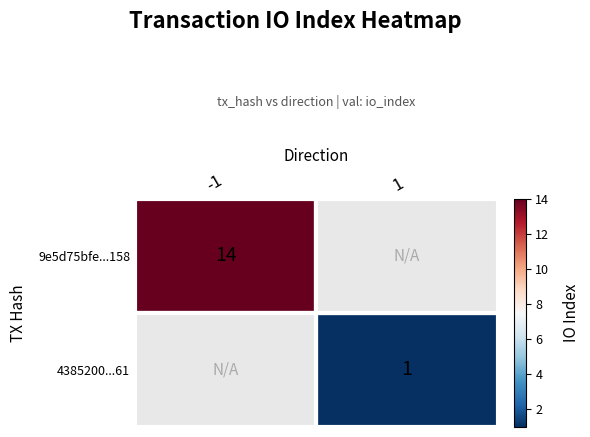

Is it true that 4385200...61 equals 1 at 1?

True